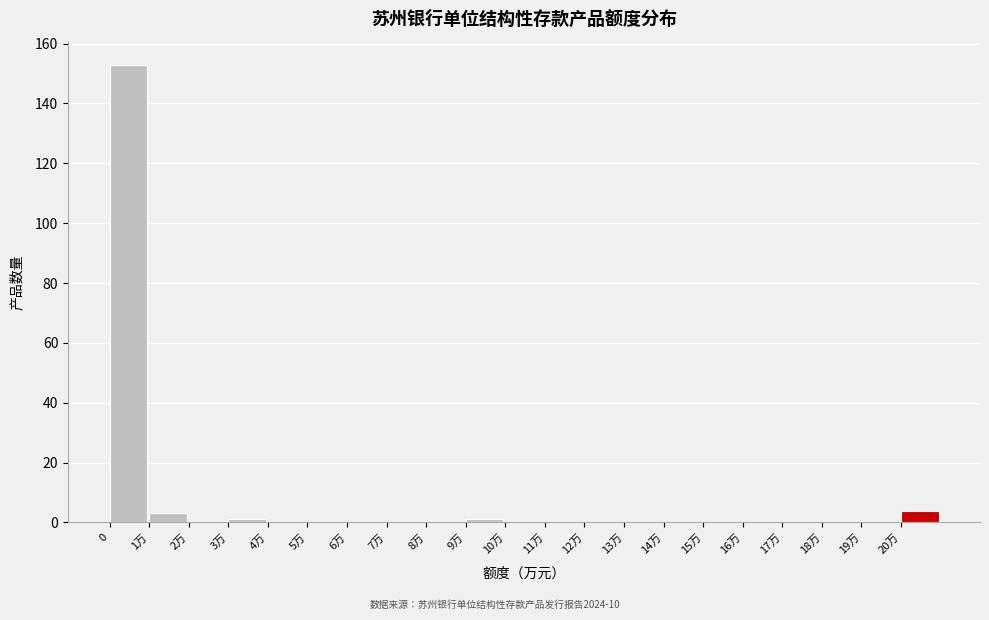

Reading left to right, extract all data points from this chart.

0=153	1万=3	2万=0	3万=1	4万=0	5万=0	6万=0	7万=0	8万=0	9万=1	10万=0	11万=0	12万=0	13万=0	14万=0	15万=0	16万=0	17万=0	18万=0	19万=0	20万=4